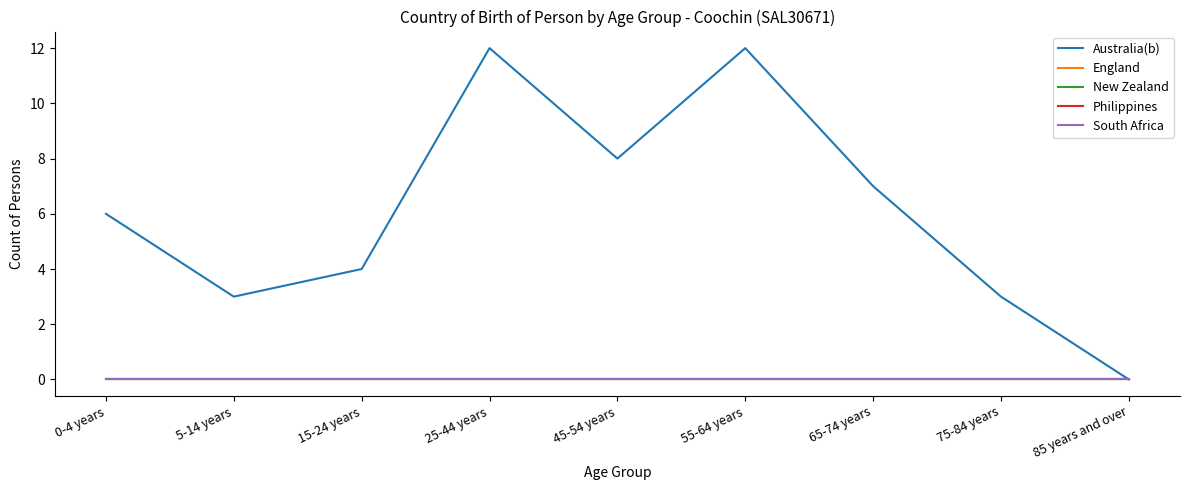

Does the chart have visible grid lines?

No